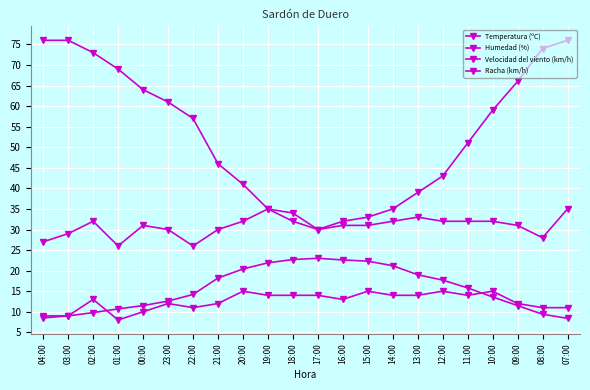

What position from the left is 15:00?

14